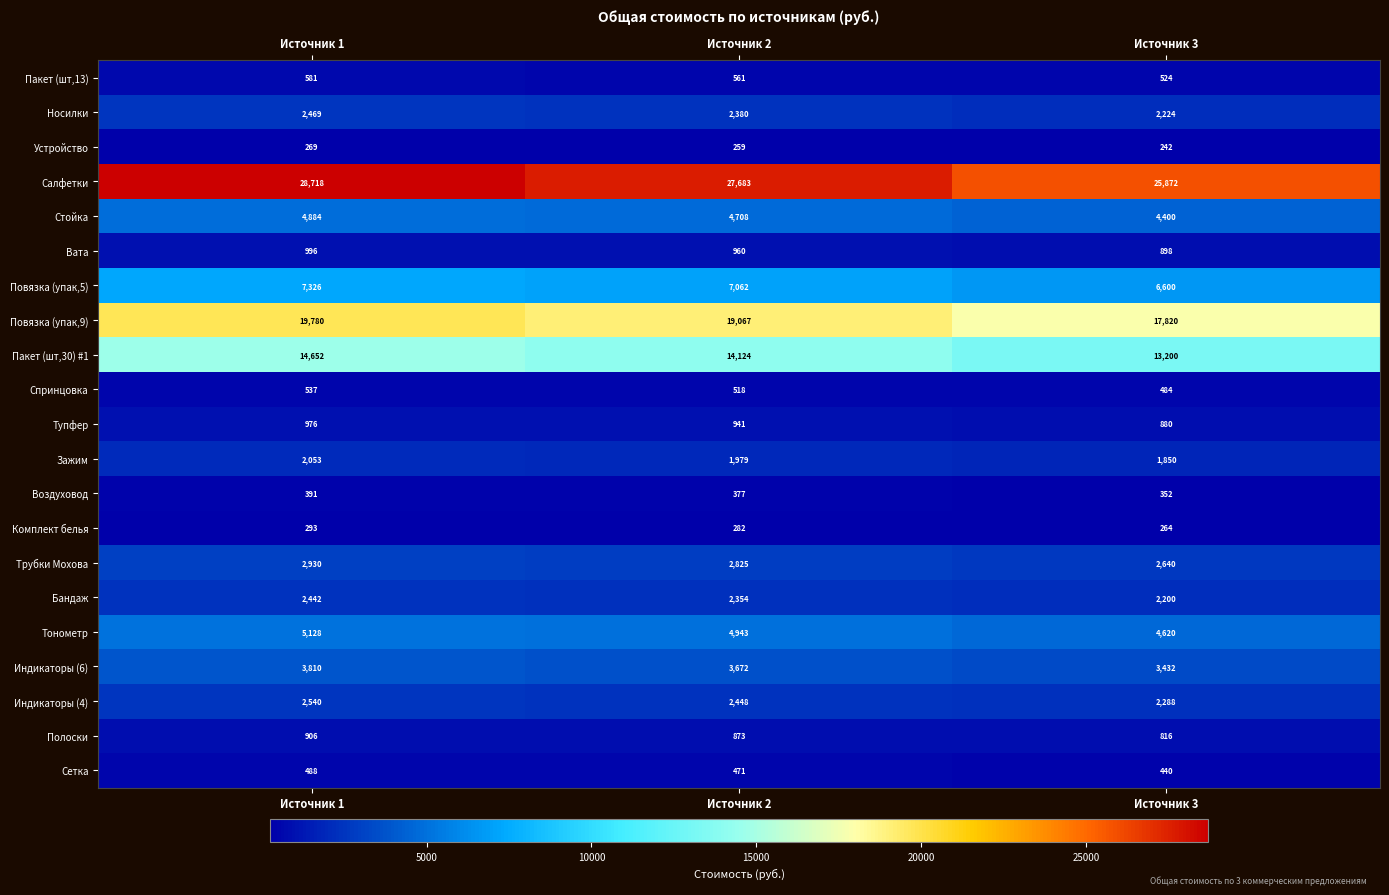

At how many categories does at least one series exceed 21616?

3